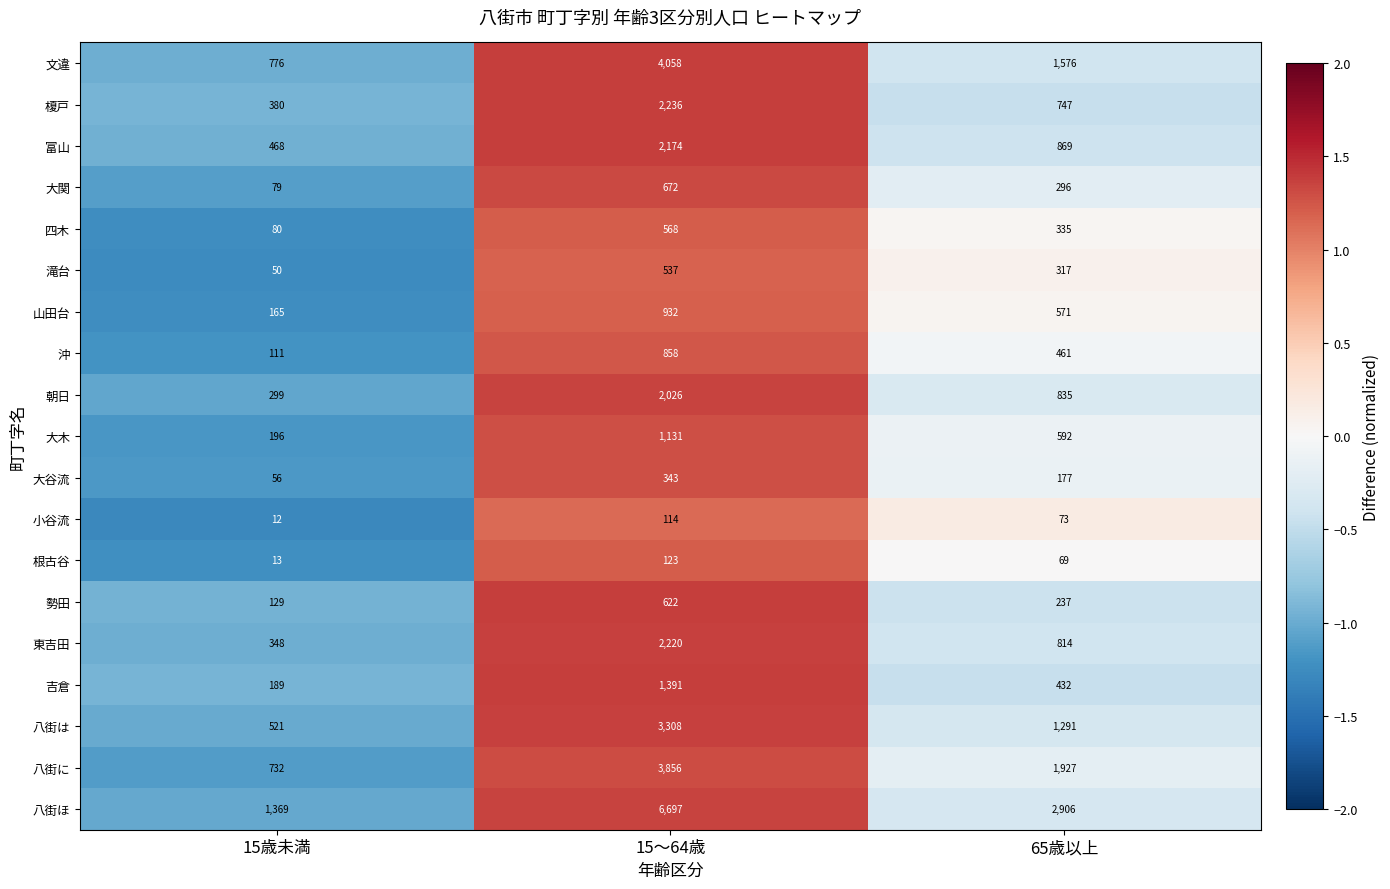

How many distinct data groups are displayed?

19